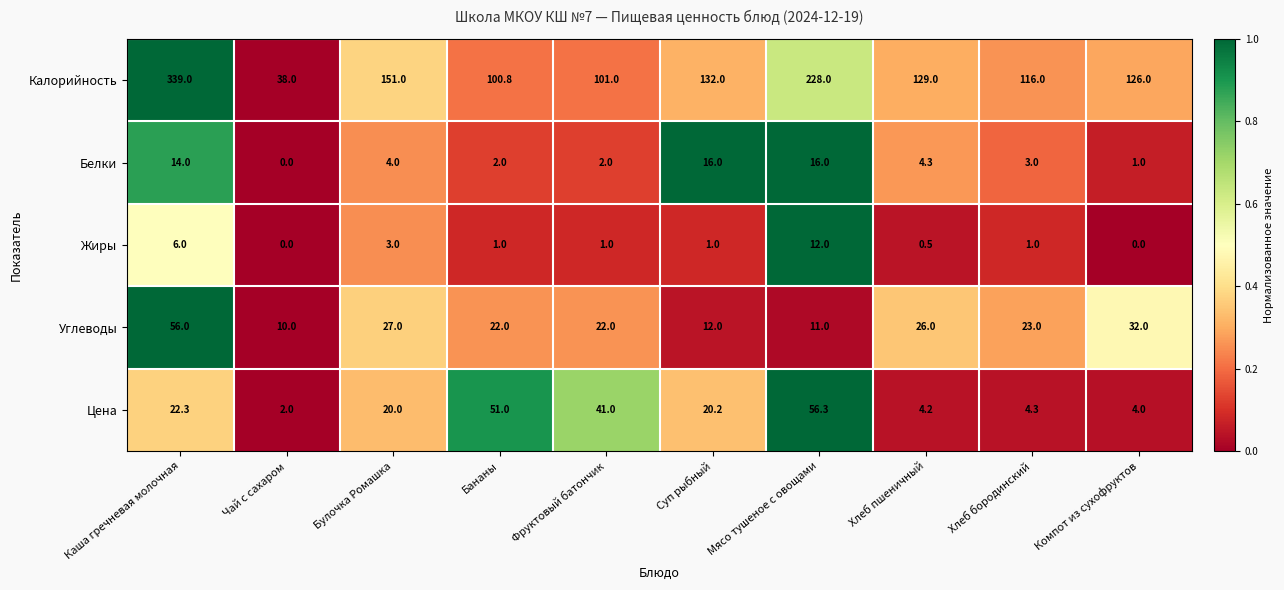

What is the difference between the highest and lowest values at Каша гречневая молочная?

333.0